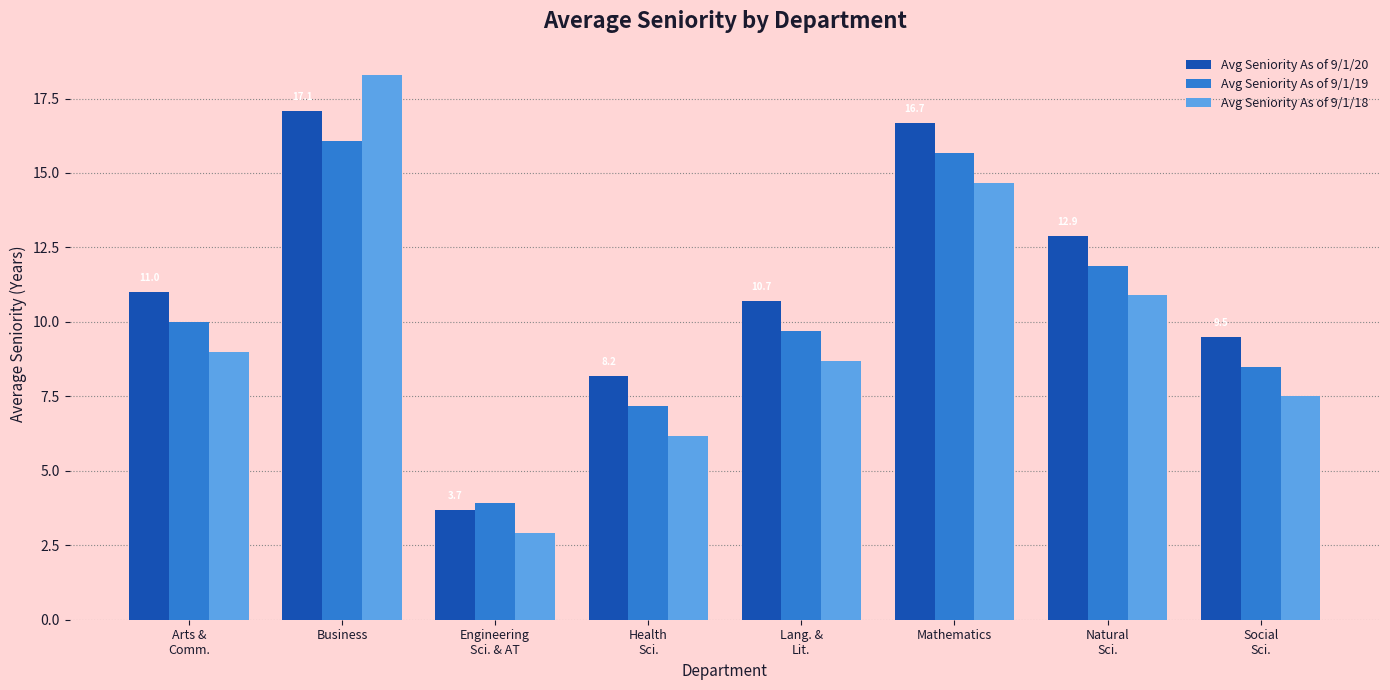

What is the label of the 4th bar from the right?

Lang. &
Lit.